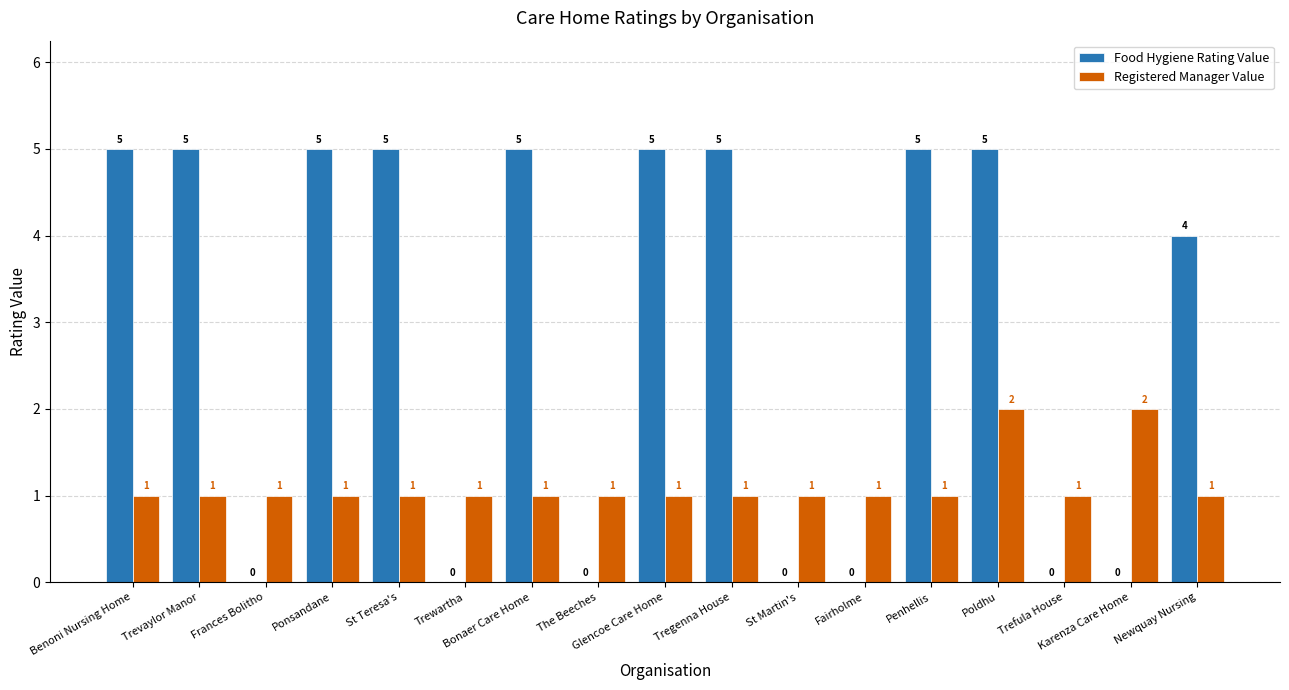

Is it true that Food Hygiene Rating Value equals -3 at Karenza Care Home?

False